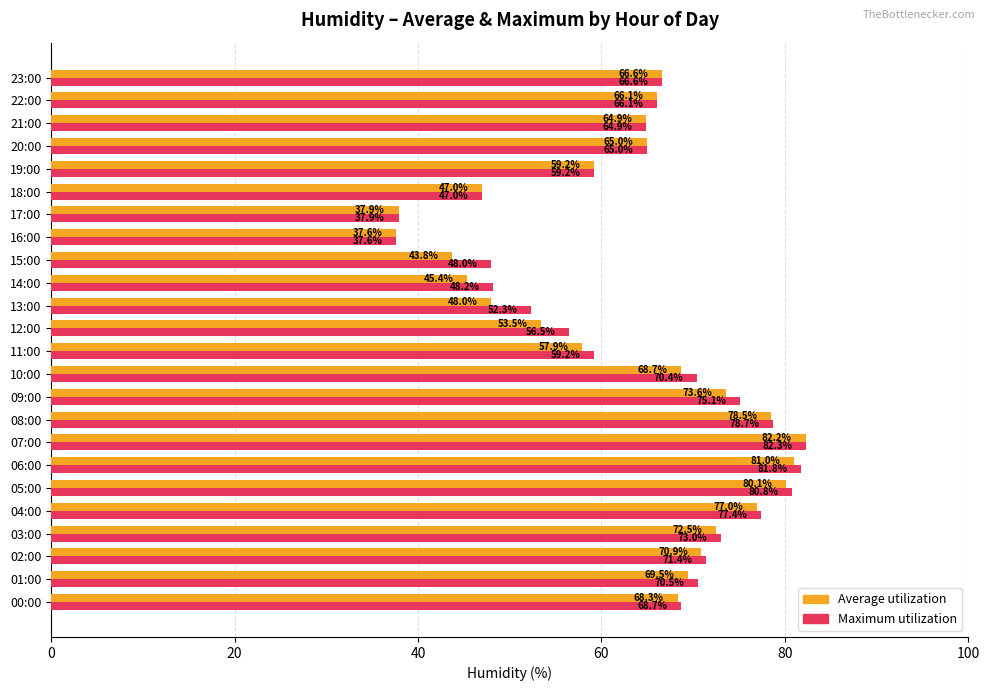

What is the average value of the Average utilization series?

63.1